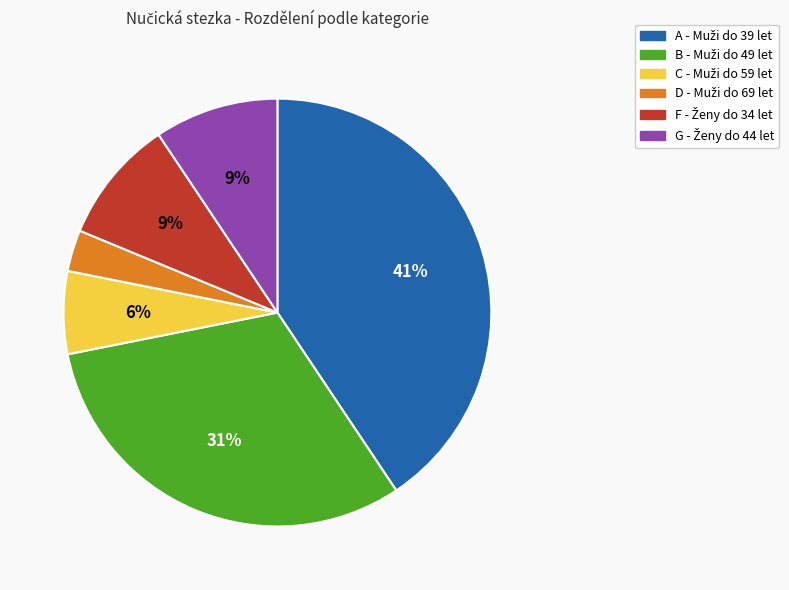

To the nearest percent, what is the average slice percentage?

17%